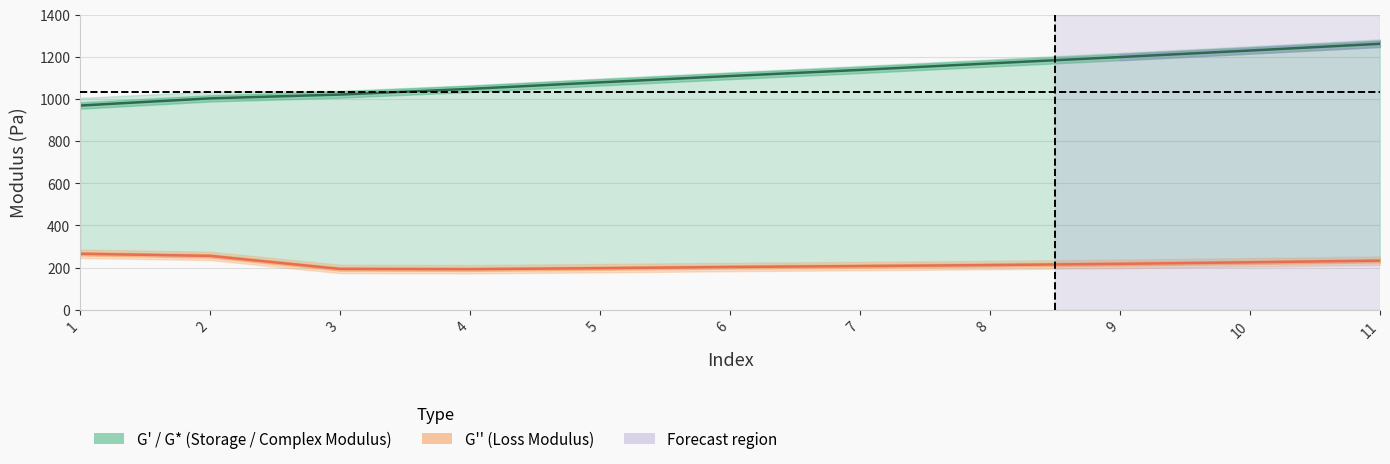

How many values in the G_prime series exceed 1109?

5